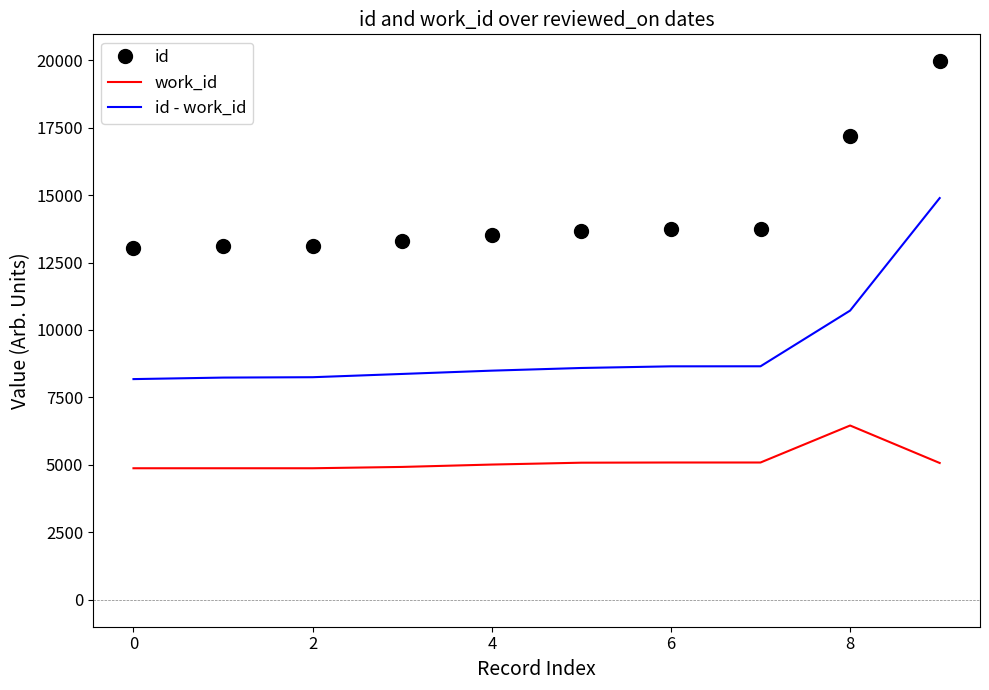

Which series has the largest total across all categories?

id